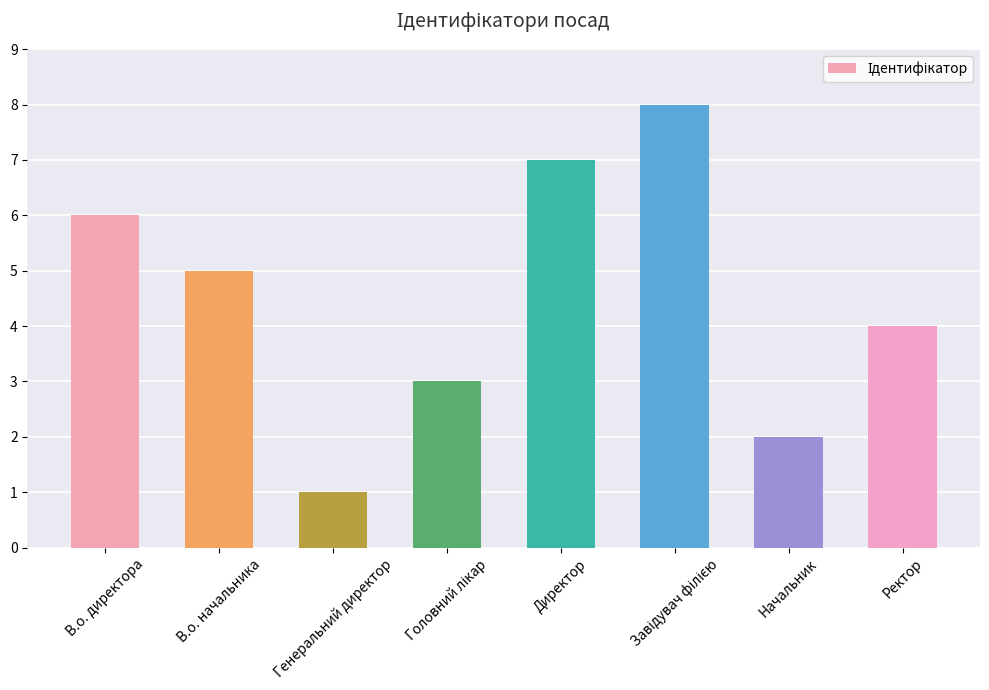

Count the number of data series in this chart.

1